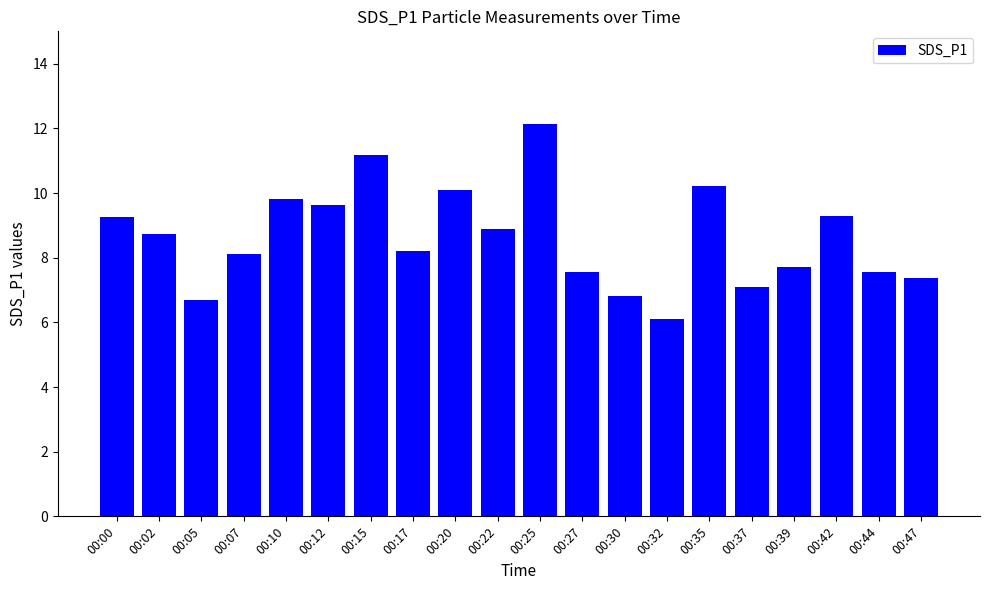

What is the change in value from 00:00 to 00:05?

-2.6